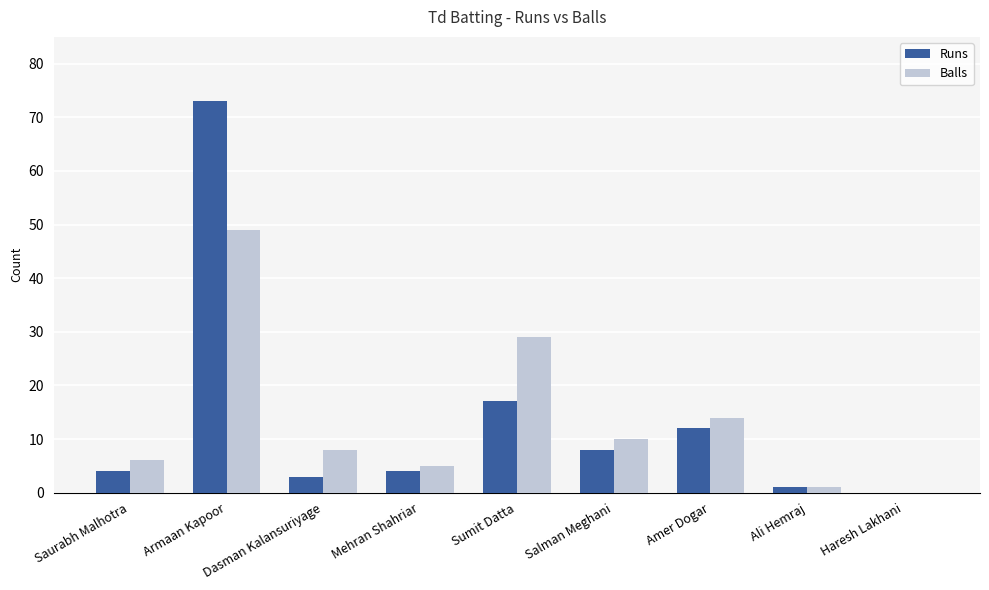

Which series has the largest range (max minus min)?

Runs